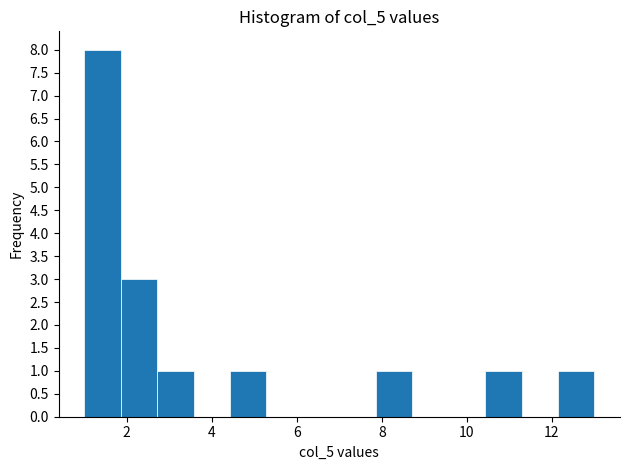

How tall is the bar that spans 12.2 to 13.0 on the x-axis? Neither the bar edges nor the heights are printed on the chart, so give them approximately, as read against the axes.

1